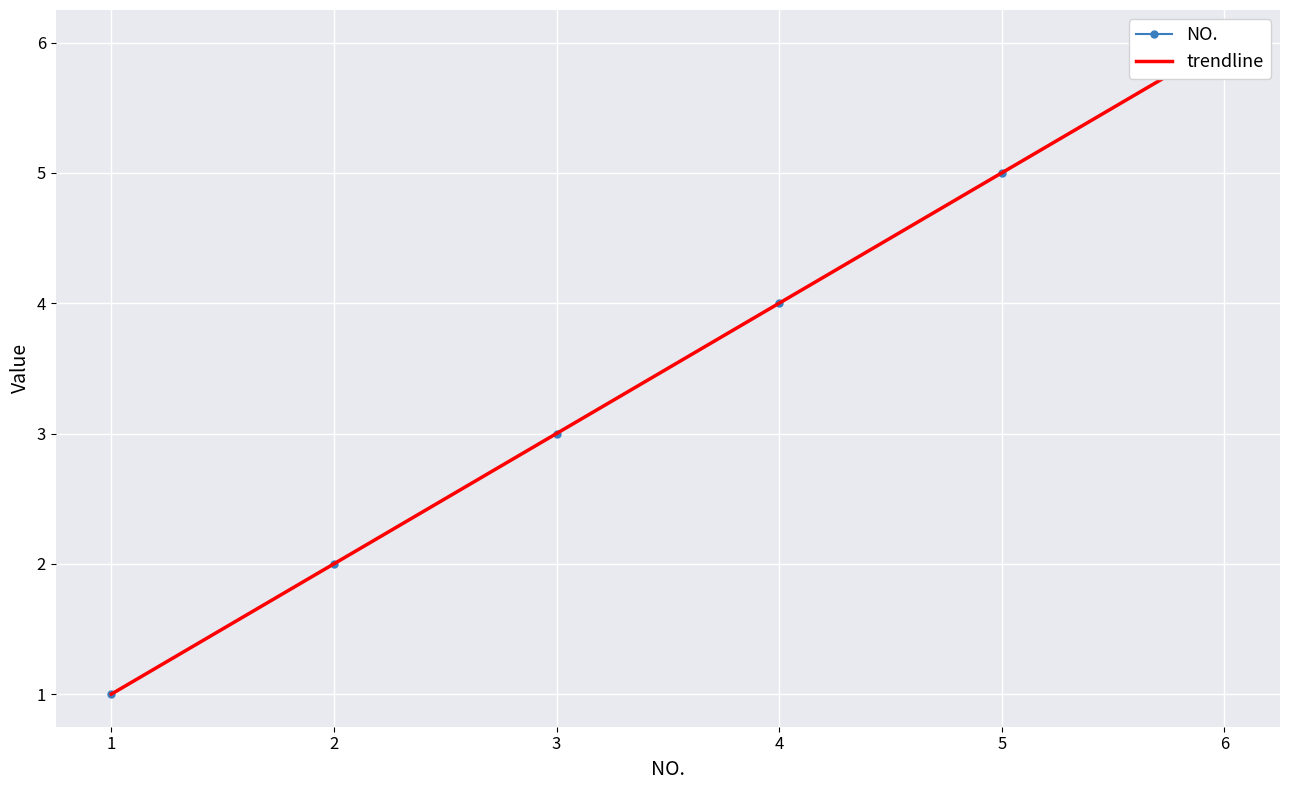

Between 1 and 6, which is larger?

6